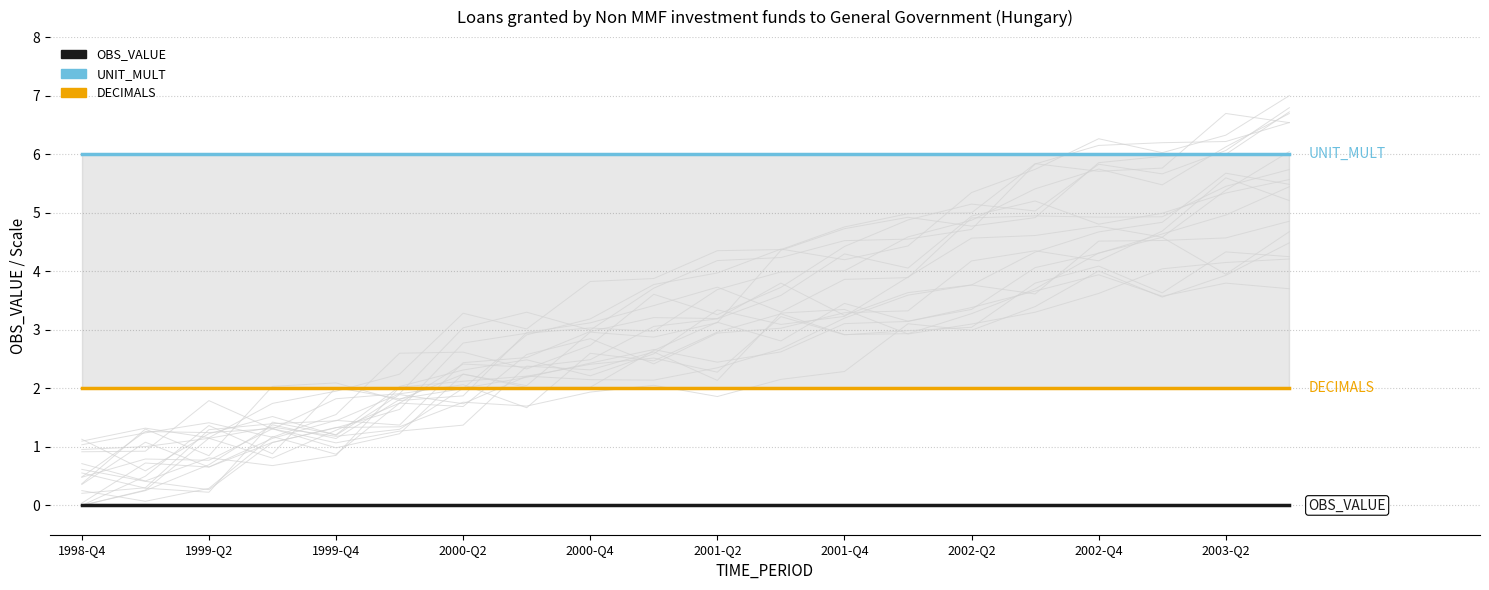

Which category has the lowest value across all series?

1998-Q4